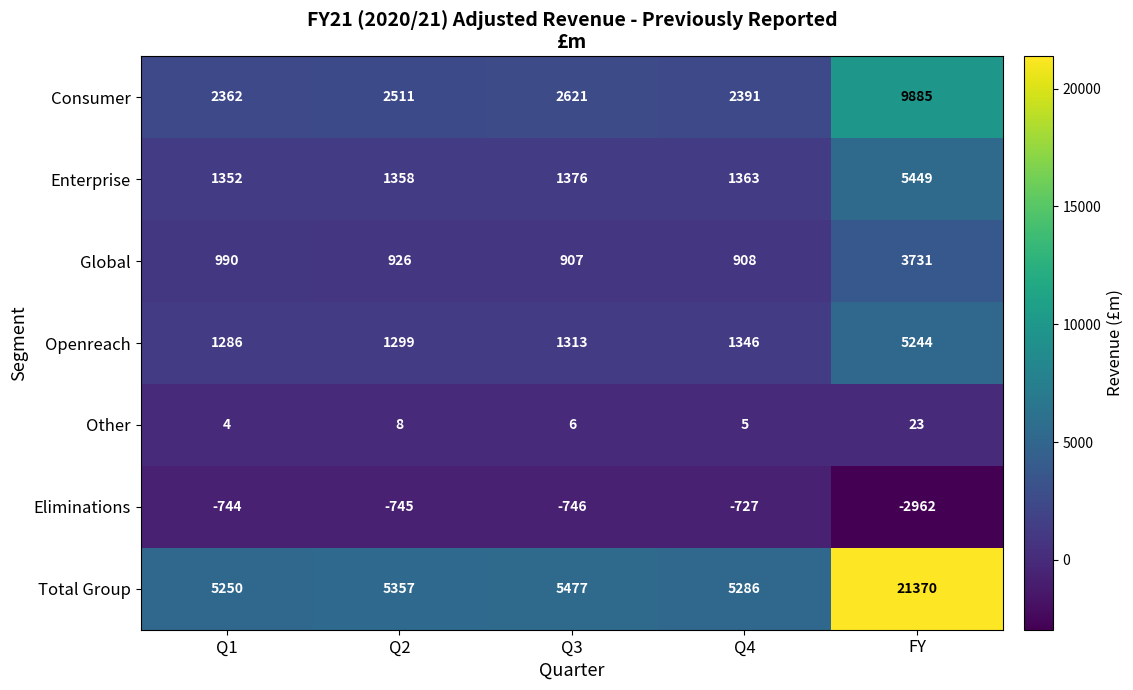

True or false: Global has a value of 907 at Q3.

True